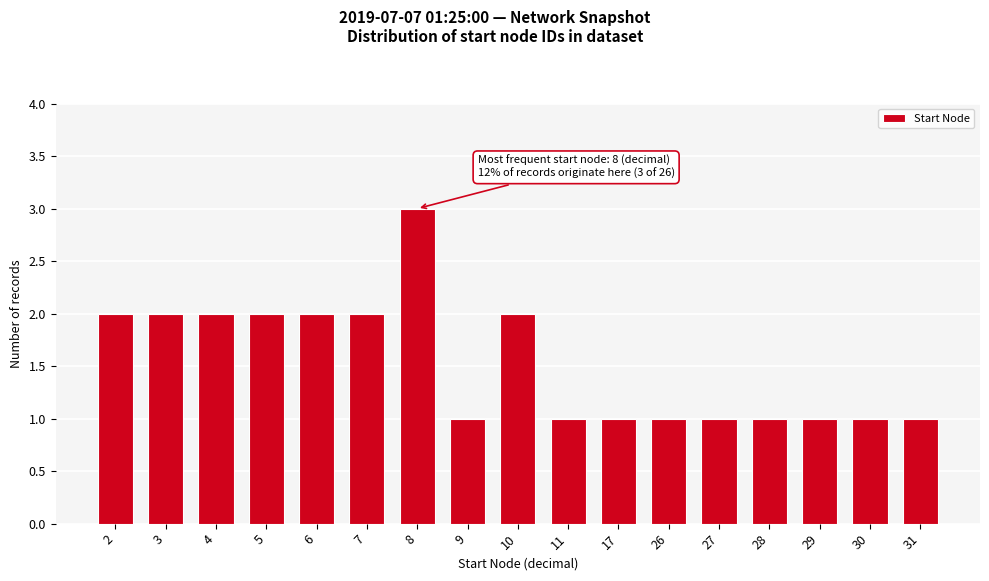

Reading left to right, what are all the values shown in this chart?

2=2	3=2	4=2	5=2	6=2	7=2	8=3	9=1	10=2	11=1	17=1	26=1	27=1	28=1	29=1	30=1	31=1